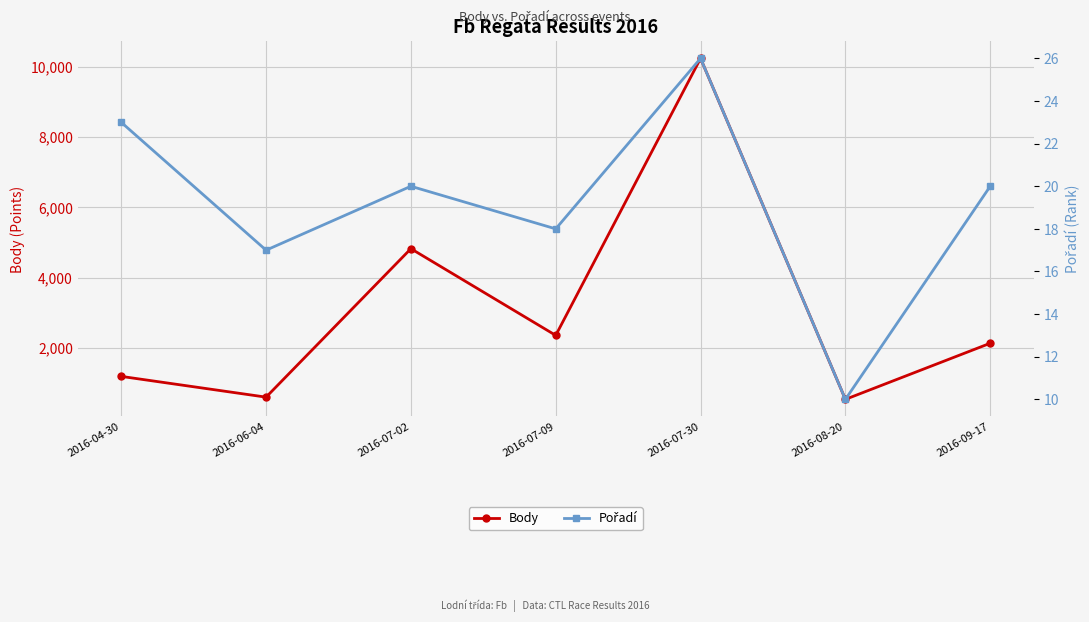

What is the difference between the Pořadí values at 2016-04-30 and 2016-06-04?

6